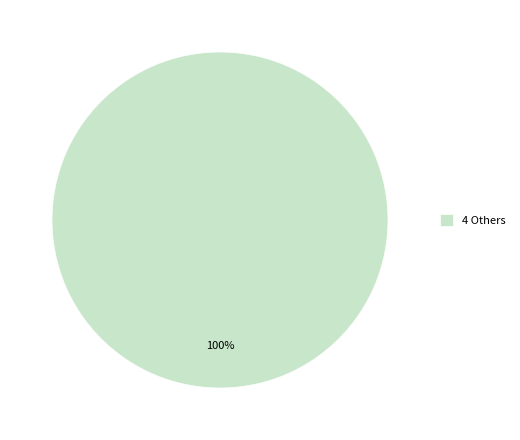

Rank the categories by value from lowest to highest.

4 Others